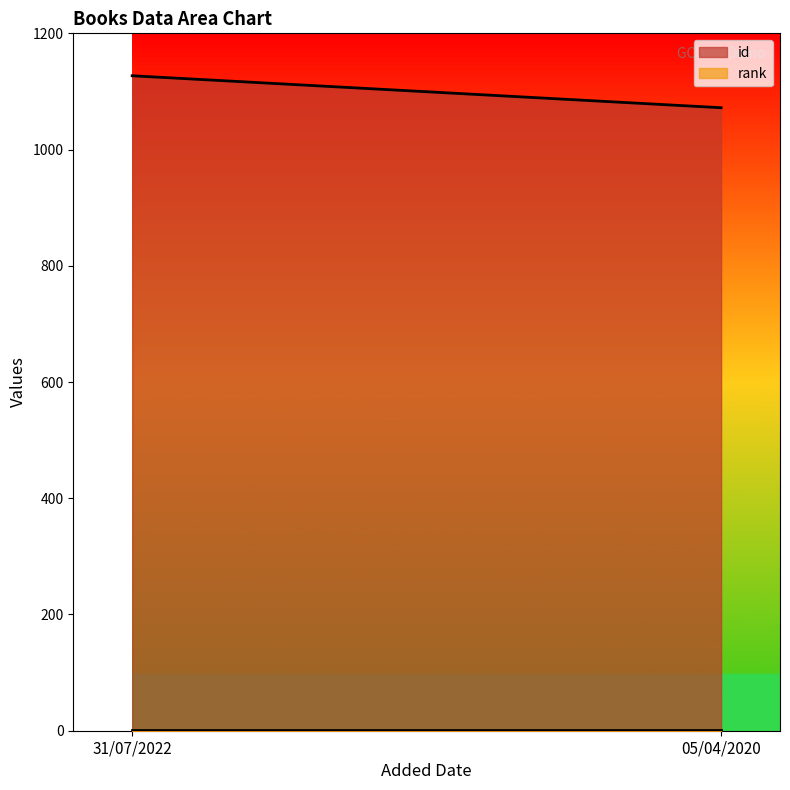

How many id values are between 1072 and 1127?

2